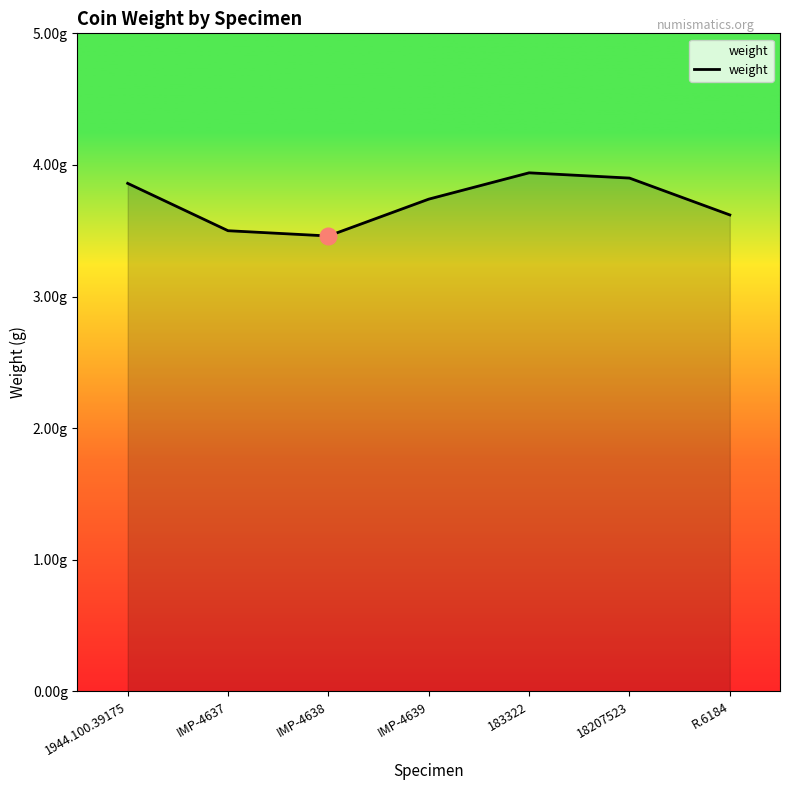

What is the change in value from IMP-4637 to IMP-4639?

+0.2